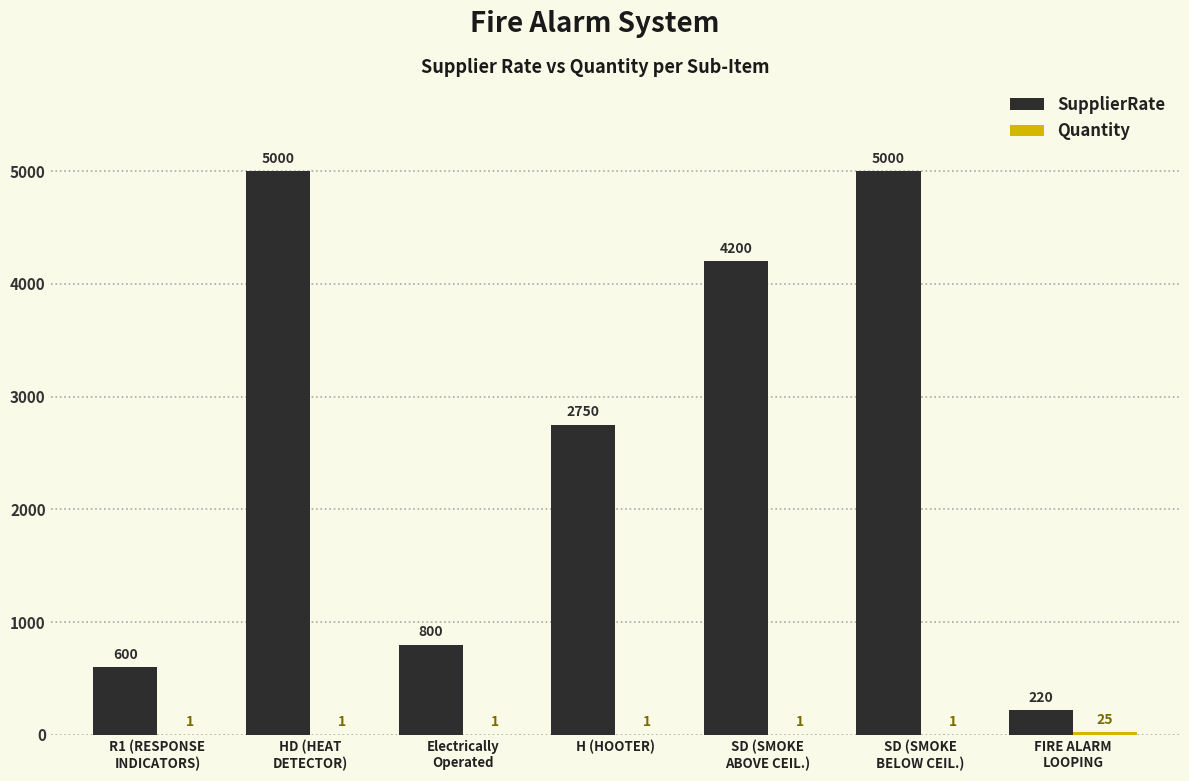

Which series has the largest total across all categories?

SupplierRate